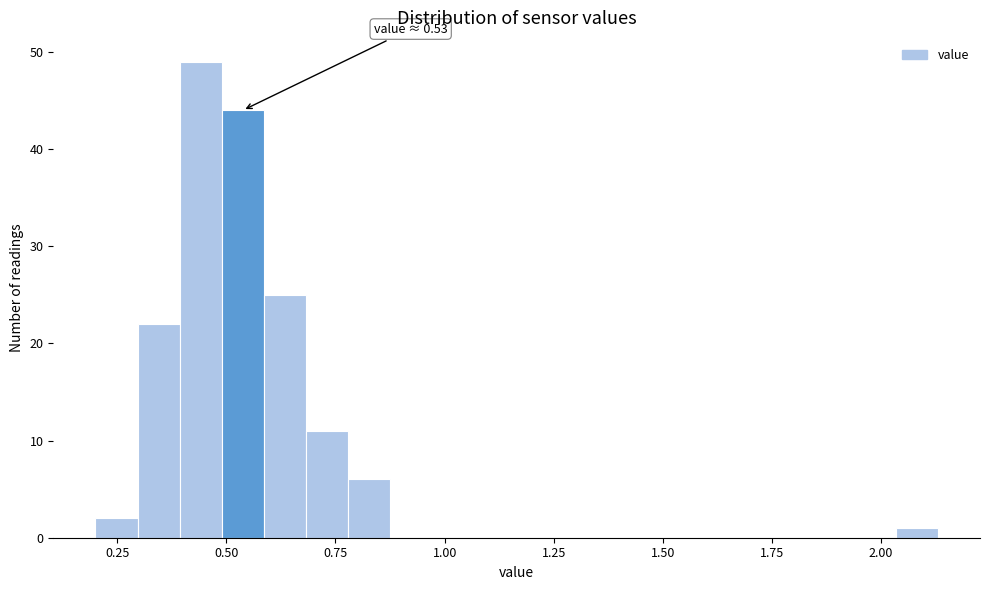

Read against the x-axis, roughly where is the centre of the tallest bar?

0.45